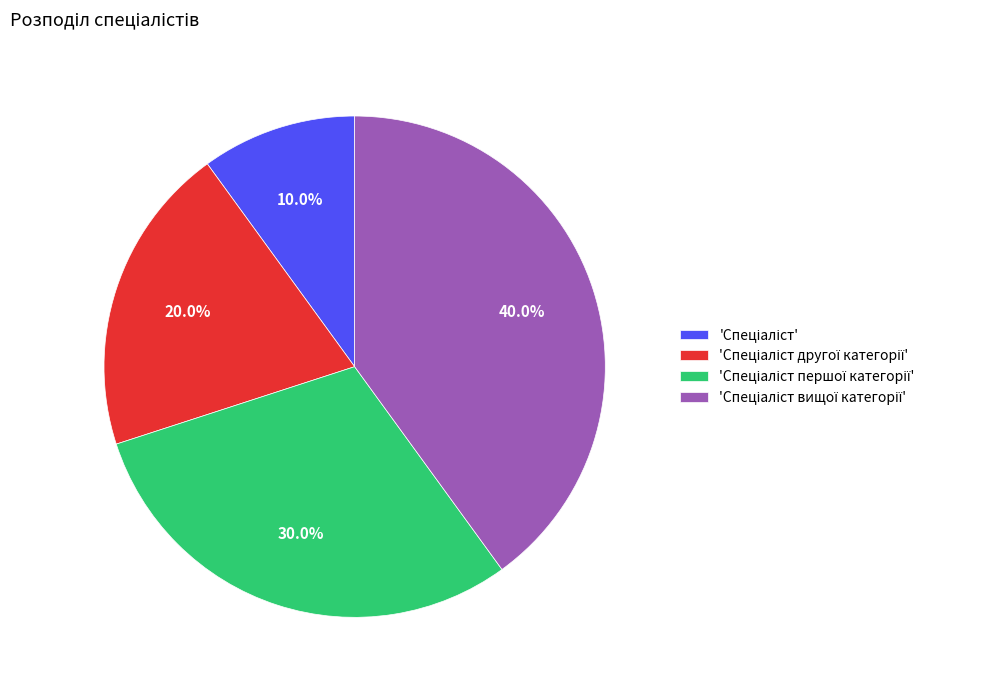

Does any single category account for the majority?

No